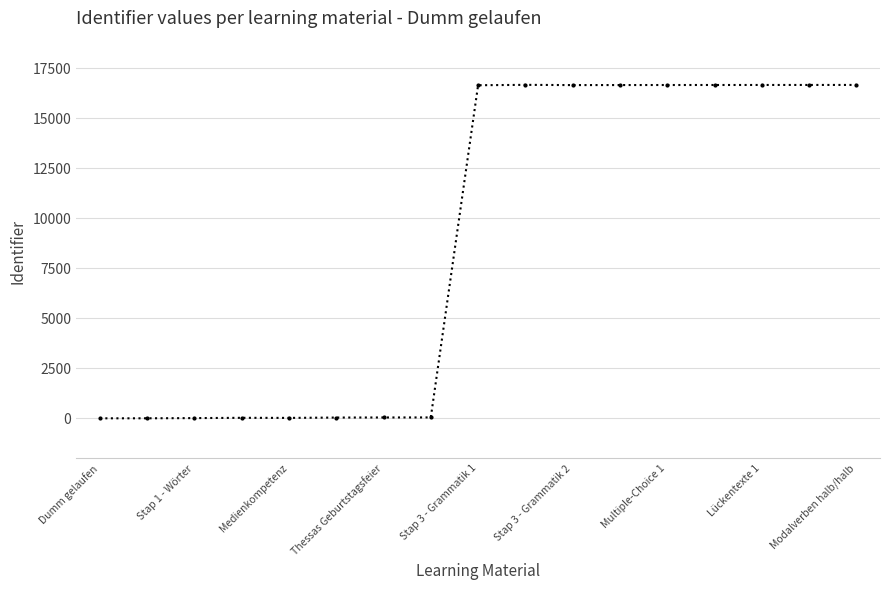

Does the chart have visible grid lines?

Yes